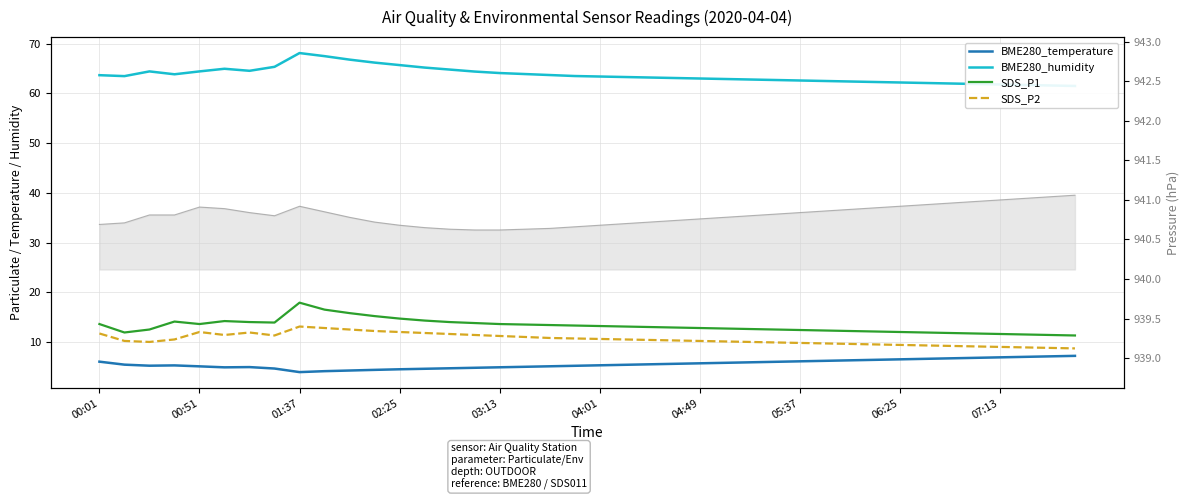

True or false: BME280_temperature has more than 1 interior local peaks.

True